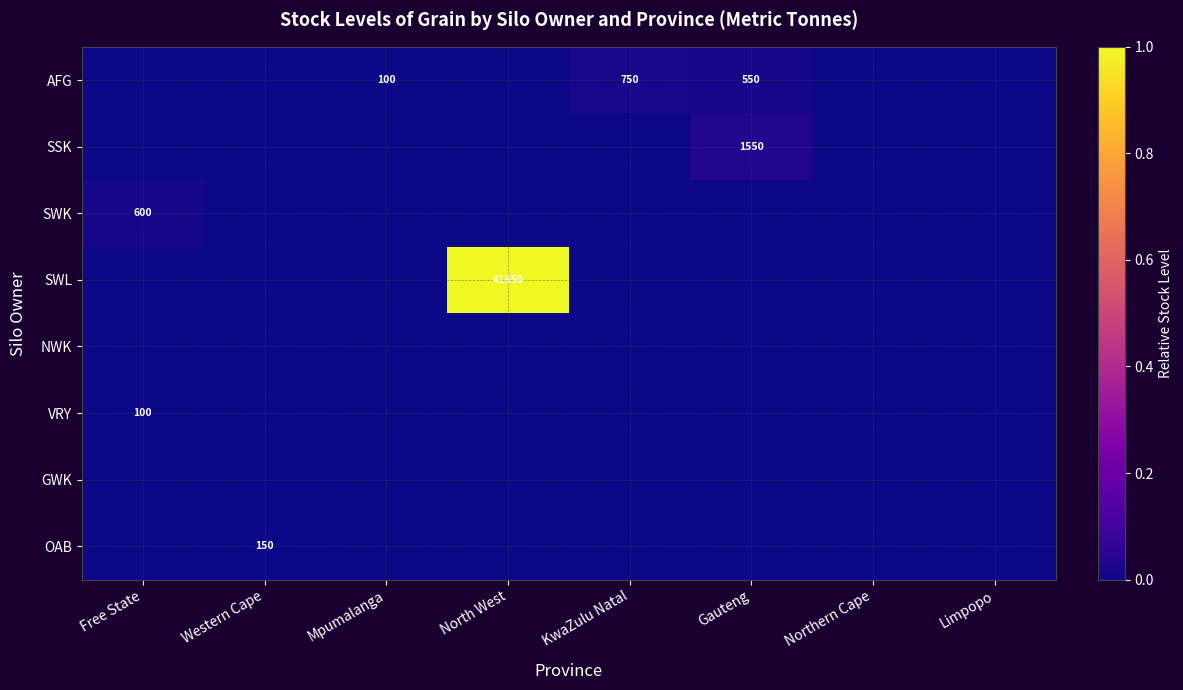

At which category does the chart reach its minimum across all series?

Free State